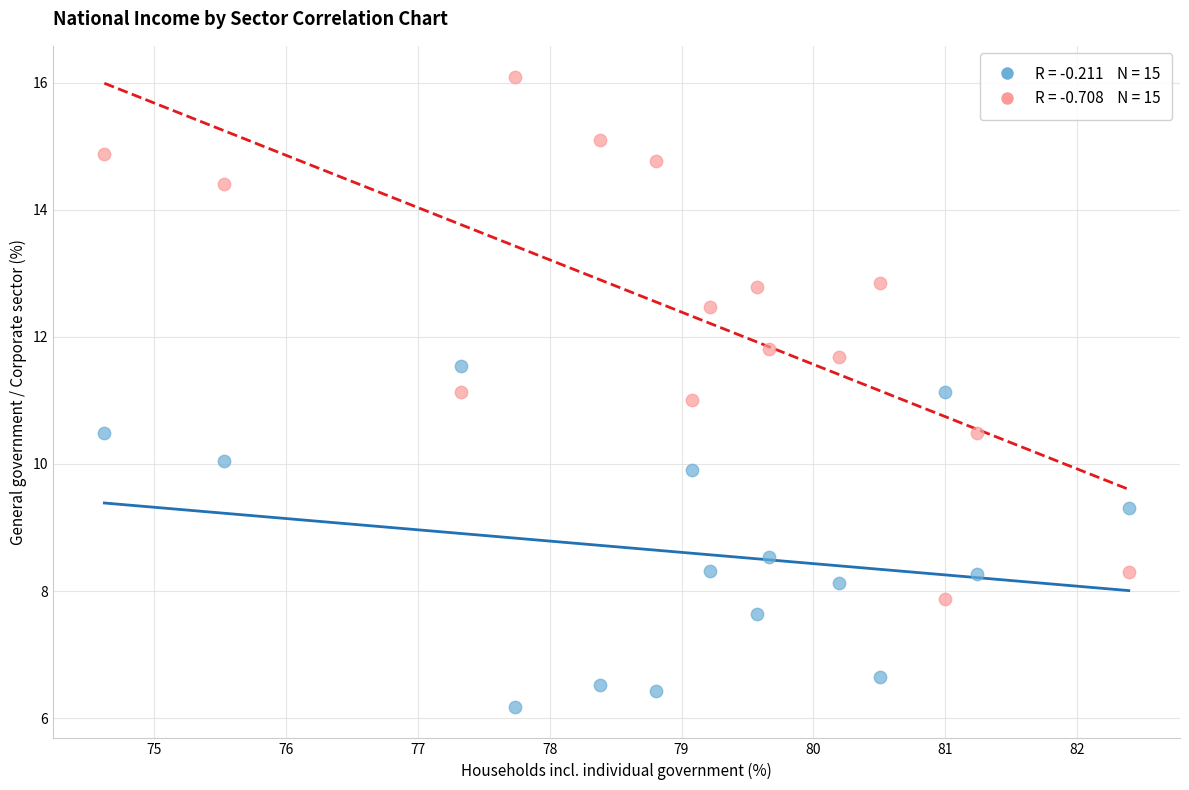

Across all data points, what is the range of Y values (max minus min)?

9.9